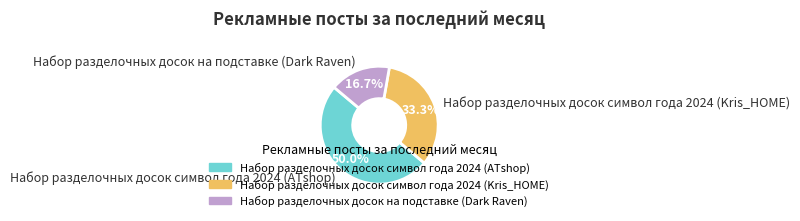

Is it true that Набор разделочных досок символ года 2024 (Kris_HOME) is 41% of the pie?

False